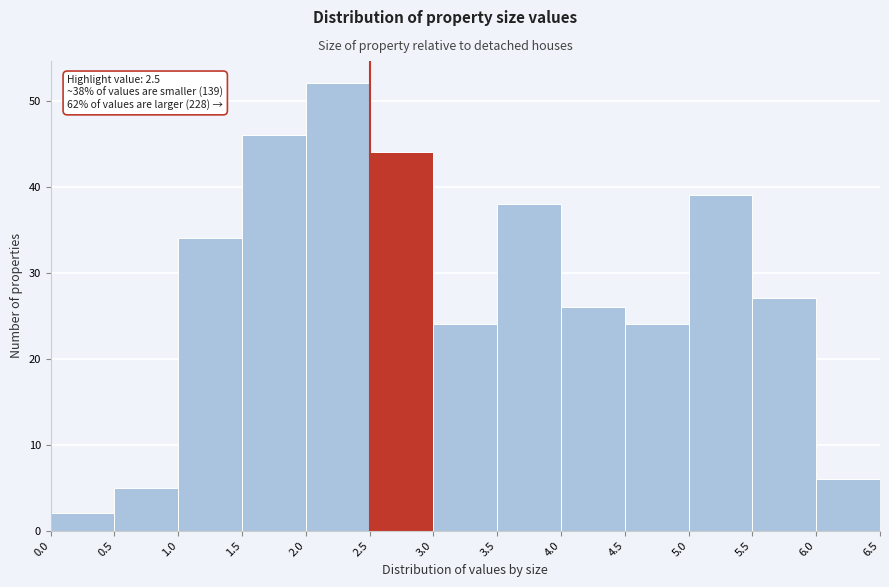

Which range on the x-axis has the tallest bar?

2.0 to 2.5